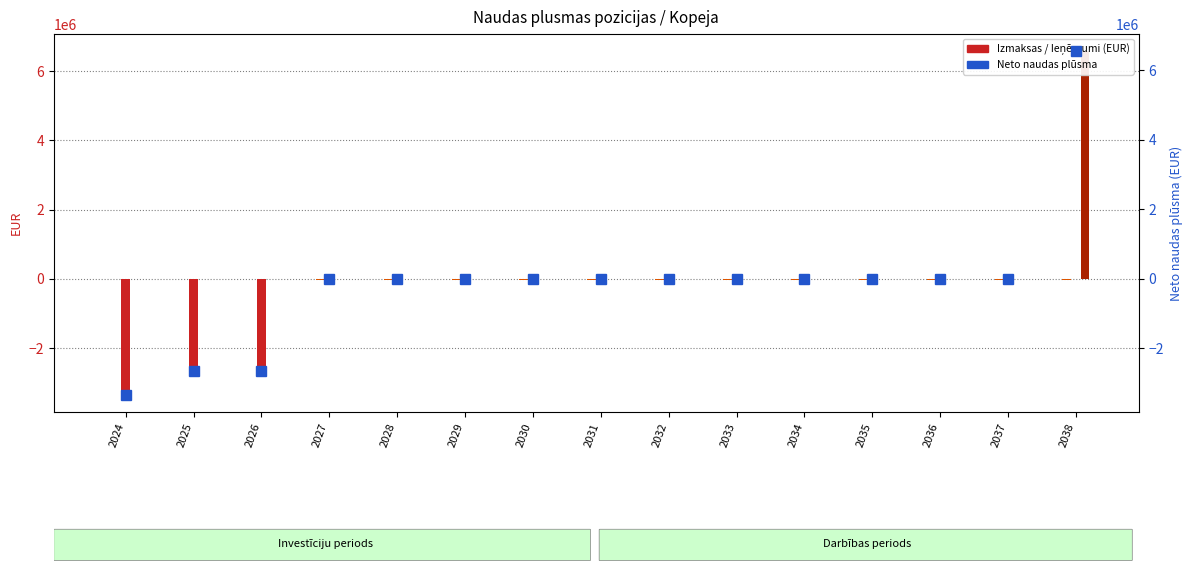

Reading left to right, what are all the values shown in this chart?

Ienemumi AR projektu: 0	0	0	0	0	0	0	0	0	0	0	0	0	0	0
Darbibas izmaksas AR projektu: 0	0	0	-25000	-25000	-25000	-25000	-25000	-25000	-25000	-25000	-25000	-25000	-25000	-25000
Investiciju izmaksas: -3350000	-2650000	-2650000	0	0	0	0	0	0	0	0	0	0	0	0
Projekta atlikusī vertiba: 0	0	0	0	0	0	0	0	0	0	0	0	0	0	6574000
Neto naudas plusma: -3350000	-2650000	-2650000	-25000	-25000	-25000	-25000	-25000	-25000	-25000	-25000	-25000	-25000	-25000	6549000